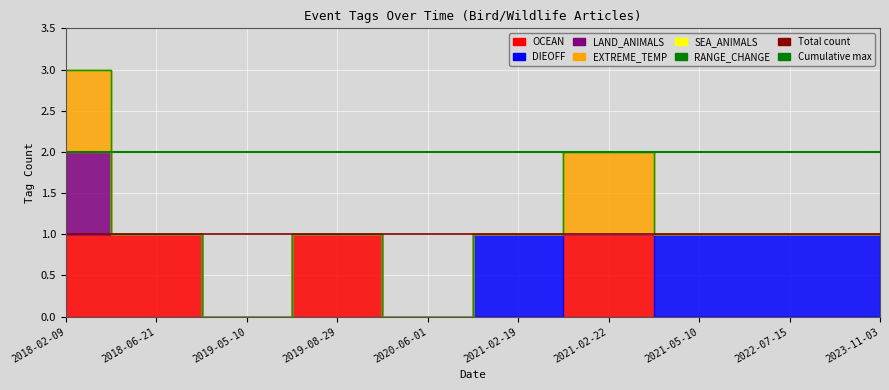

Reading left to right, transcribe all the data shown in this chart.

OCEAN: 1	1	0	1	0	0	1	0	0	0
DIEOFF: 0	0	0	0	0	1	0	1	1	1
LAND_ANIMALS: 1	0	0	0	0	0	0	0	0	0
EXTREME_TEMP: 1	0	0	0	0	0	1	0	0	0
SEA_ANIMALS: 0	0	0	0	0	0	0	0	0	0
RANGE_CHANGE: 0	0	0	0	0	0	0	0	0	0